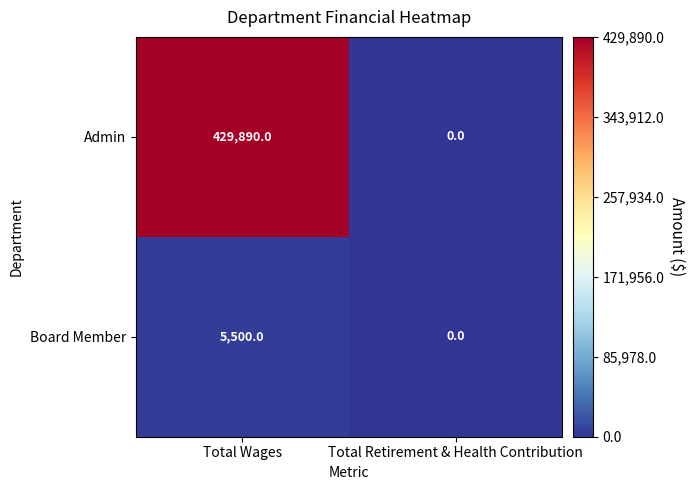

Reading right to left, transcribe all the data shown in this chart.

Admin: 0	429890
Board Member: 0	5500